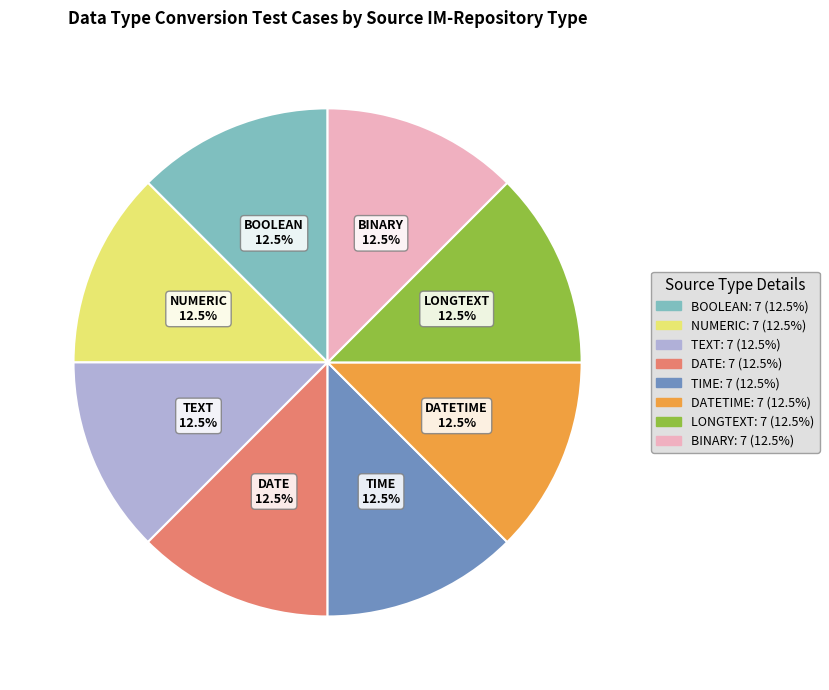

Does any single category account for the majority?

No